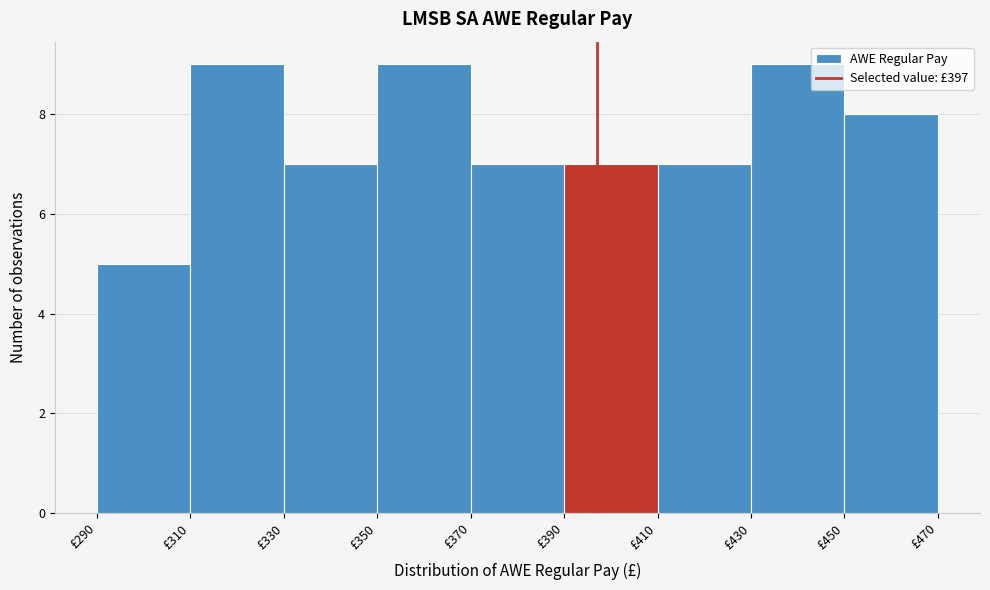

How tall is the bar that spans 330 to 350 on the x-axis? The values are not printed on the chart, so give them approximately, as read against the axis.

7